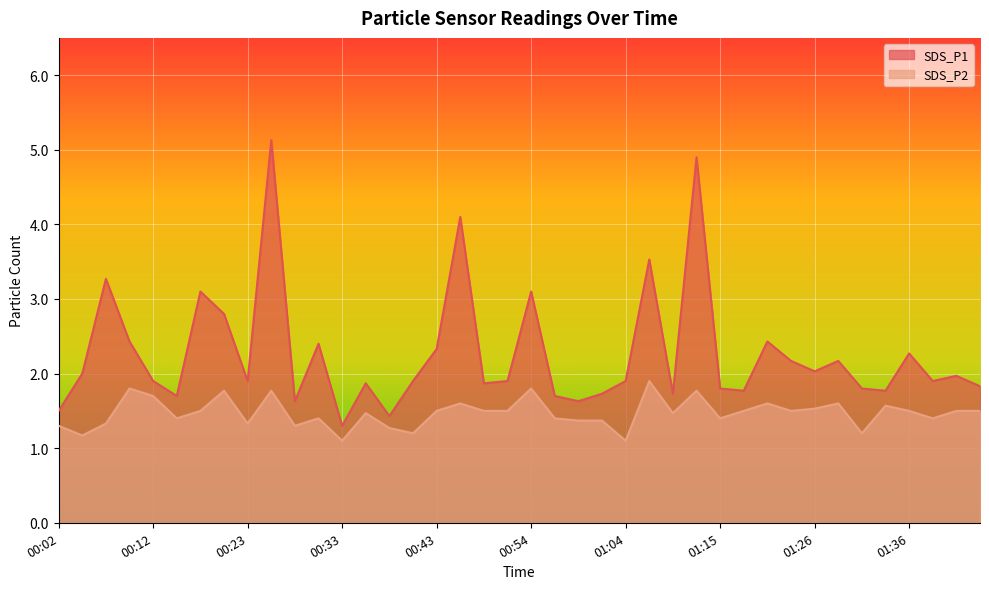

Is it true that SDS_P2 equals 1.6 at 01:28?

True